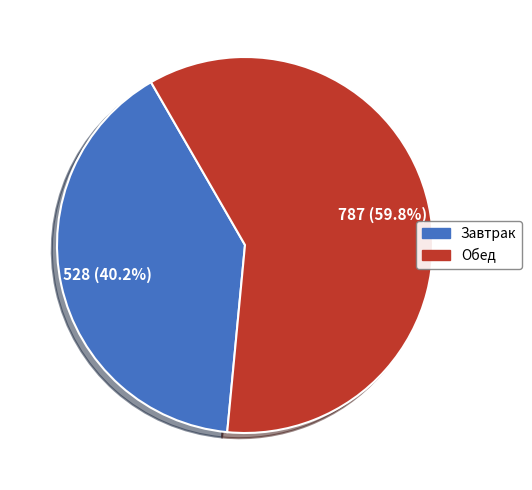

To the nearest percent, what is the combined percentage of Обед and Завтрак?

100%